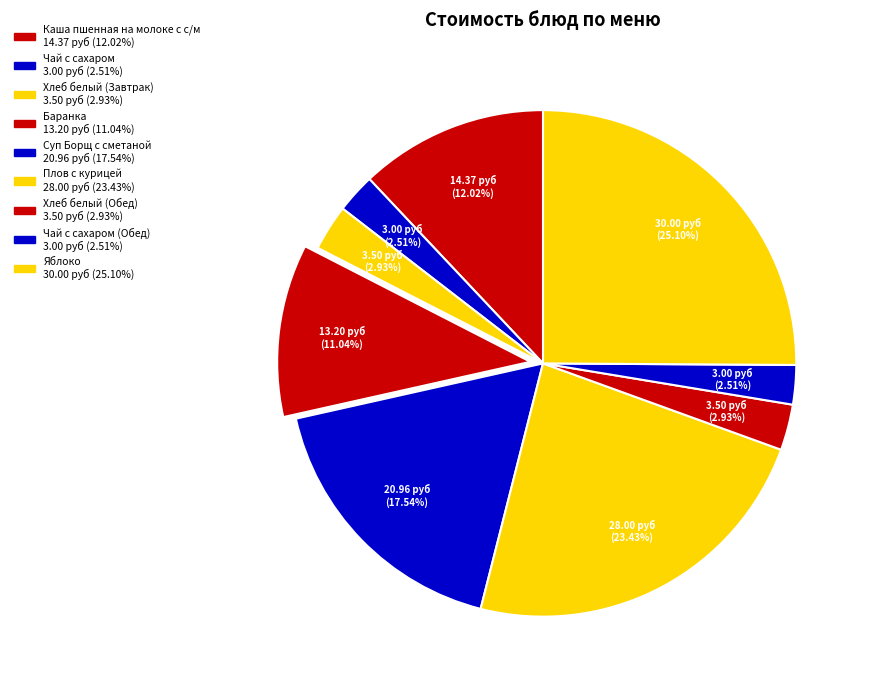

How many segments does this pie chart have?

9